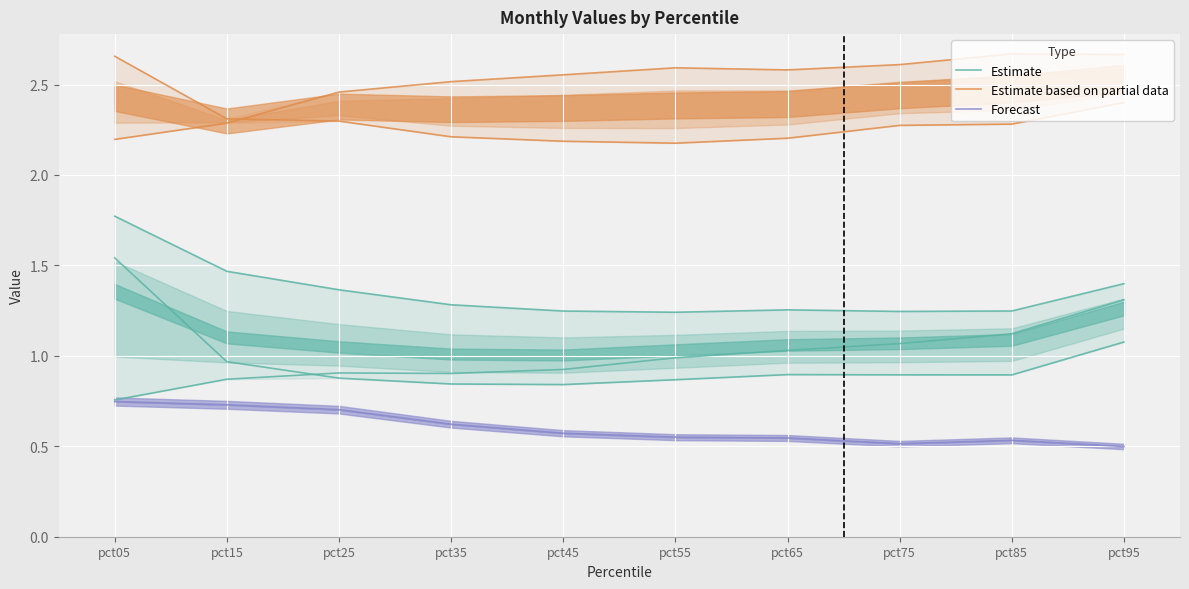

Reading right to left, extract all data points from this chart.

Estimate: pct95=1.4	pct85=1.2	pct75=1.2	pct65=1.3	pct55=1.2	pct45=1.2	pct35=1.3	pct25=1.4	pct15=1.5	pct05=1.8
Estimate based on partial data: pct95=2.7	pct85=2.7	pct75=2.6	pct65=2.6	pct55=2.6	pct45=2.6	pct35=2.5	pct25=2.5	pct15=2.3	pct05=2.2
Forecast: pct95=0.5	pct85=0.5	pct75=0.5	pct65=0.5	pct55=0.6	pct45=0.6	pct35=0.6	pct25=0.7	pct15=0.7	pct05=0.7